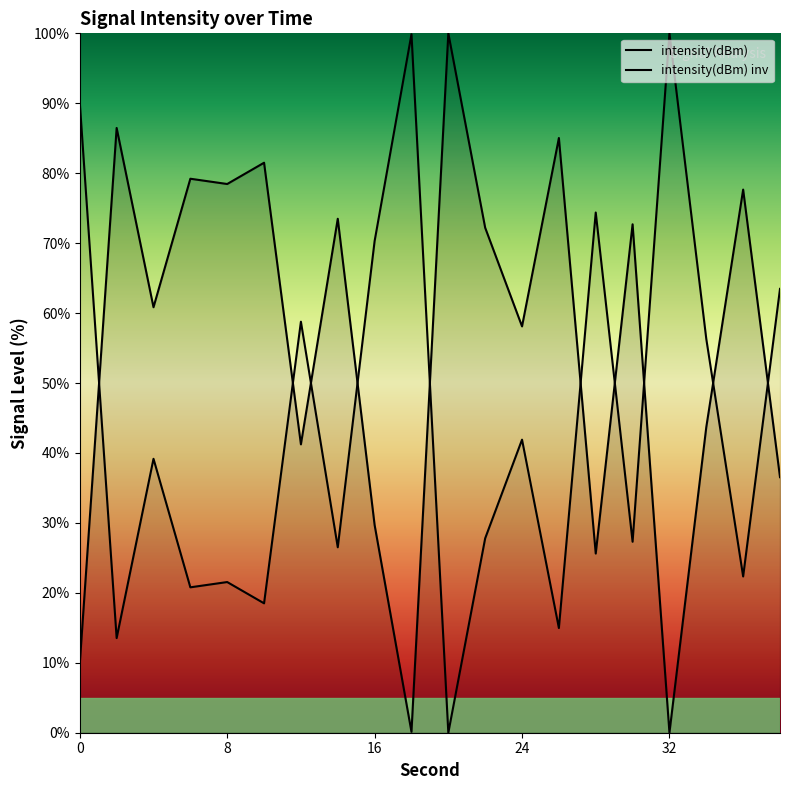

How many intersections are there between intensity(dBm) and intensity(dBm) inv?

10